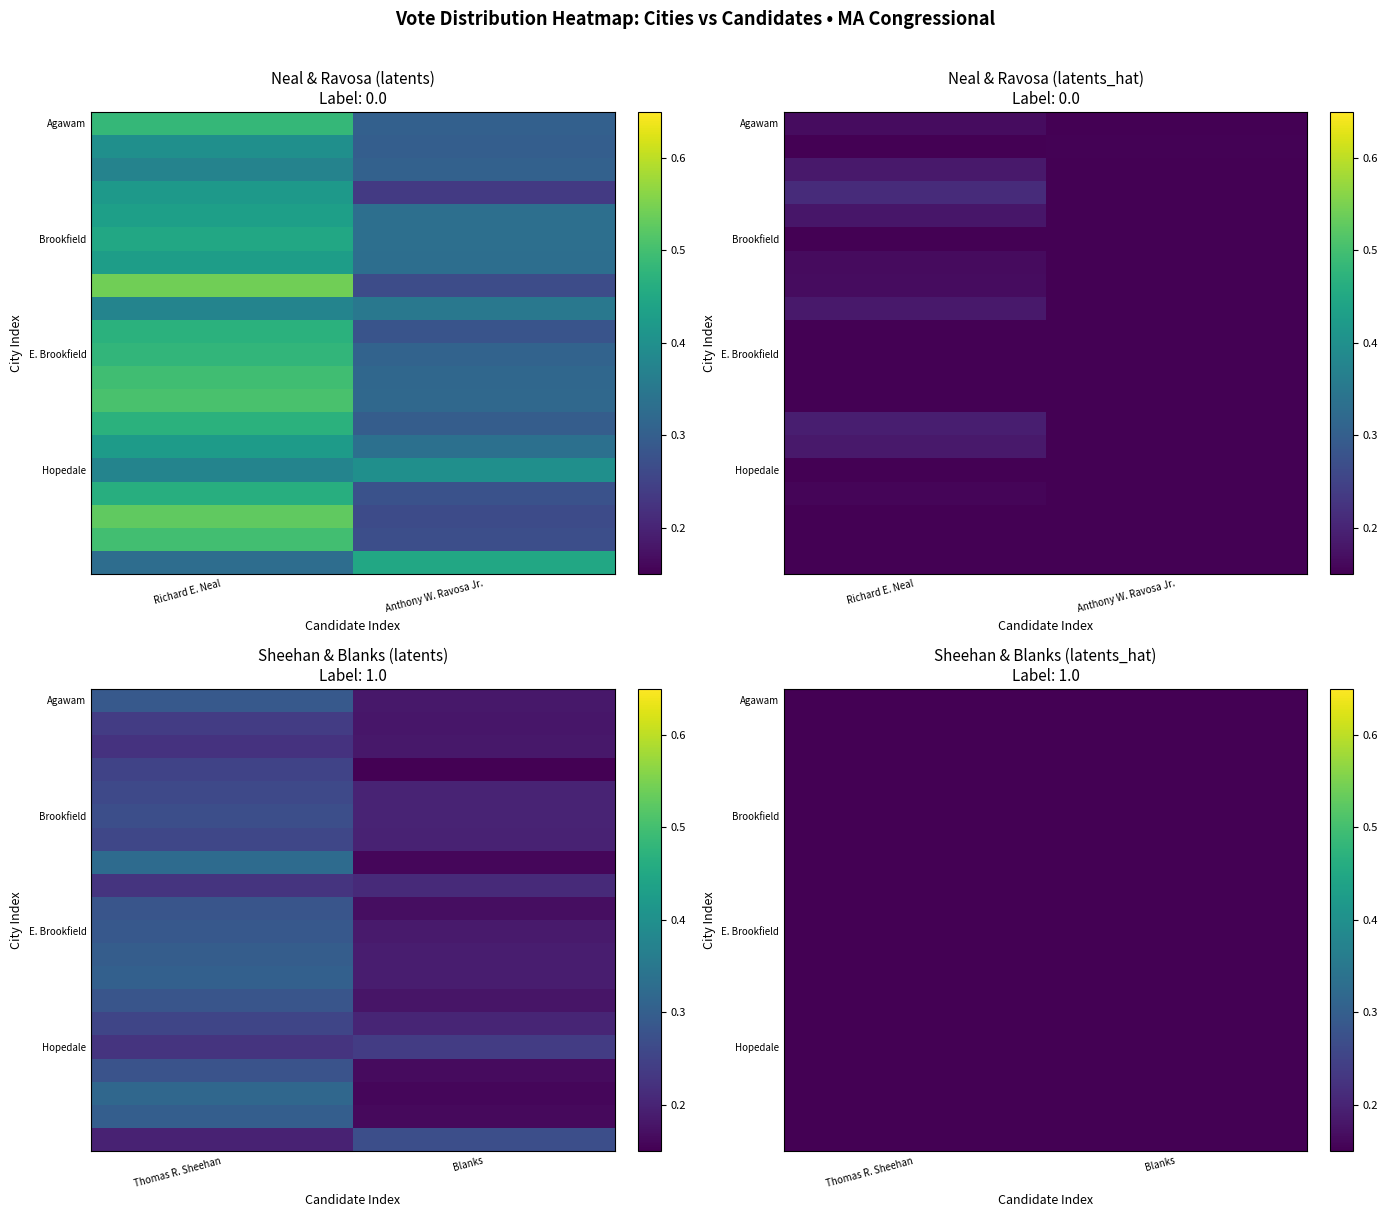

The Brookfield series shows 0.1 at Thomas R. Sheehan. True or false?

False